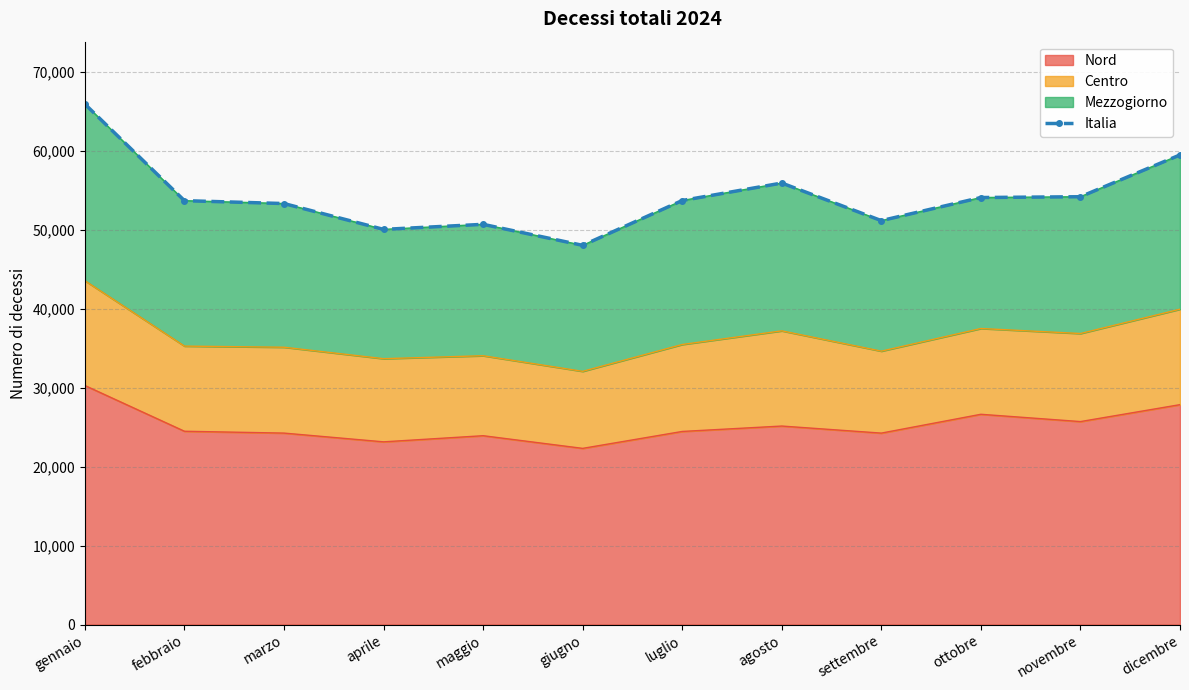

Where is the data nearest to the value 57003?

agosto